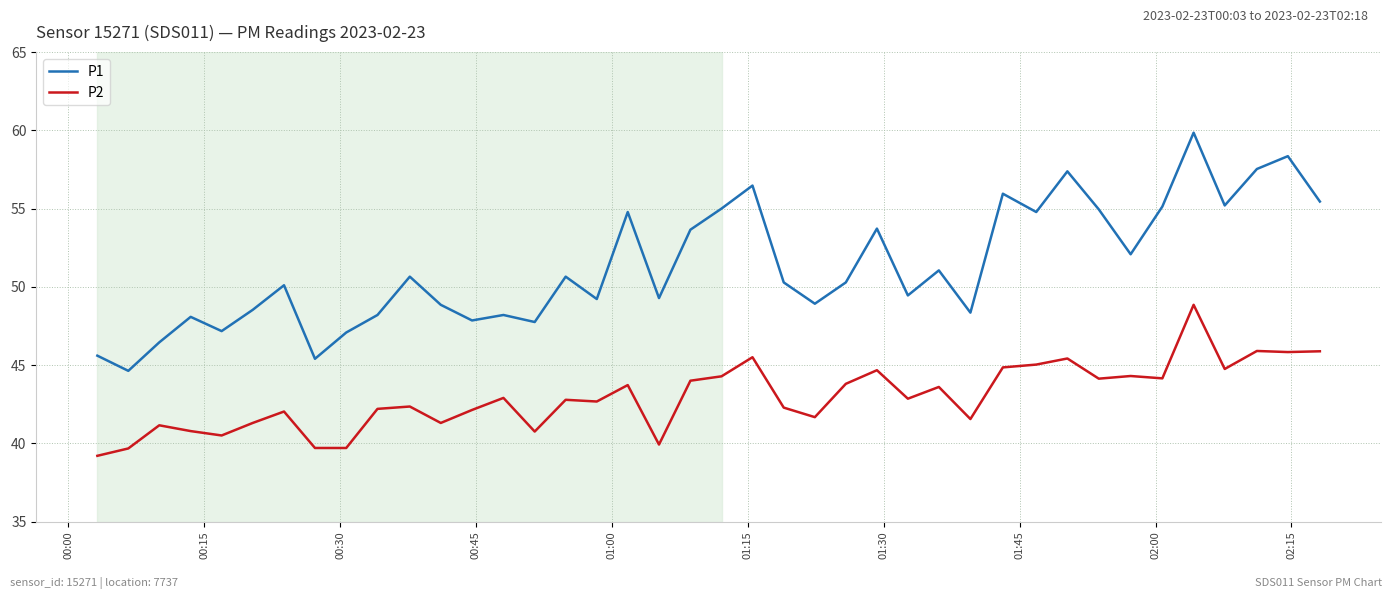

True or false: P2 has more than 0 points higher than both neighbors.

True